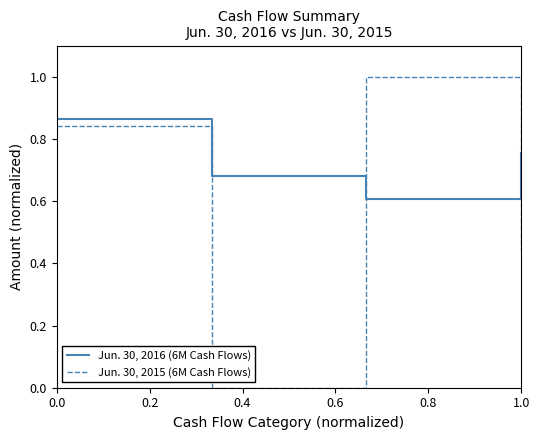

Rank the series by their maximum value, from lowest to highest.

Jun. 30, 2016 (6M Cash Flows), Jun. 30, 2015 (6M Cash Flows)